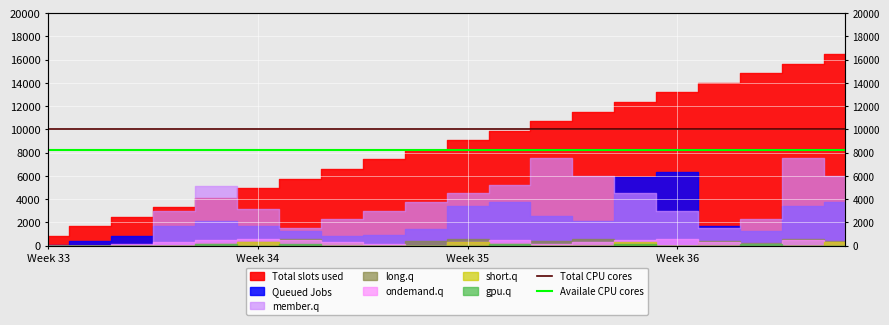

Does the chart display data point markers on the line(s)?

No